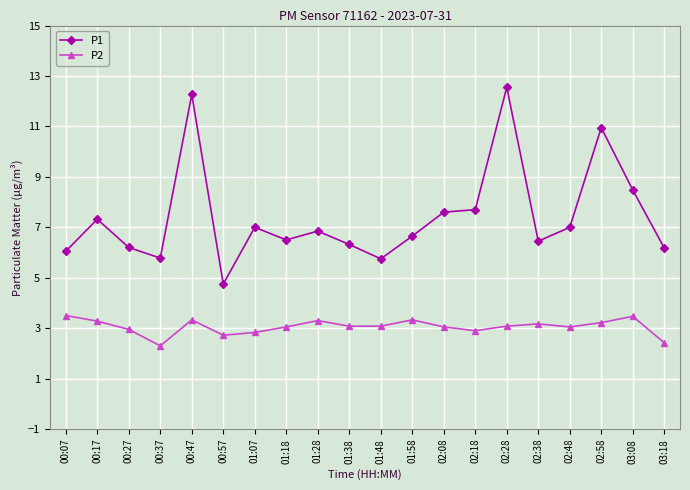

Which category has the highest value across all series?

02:28